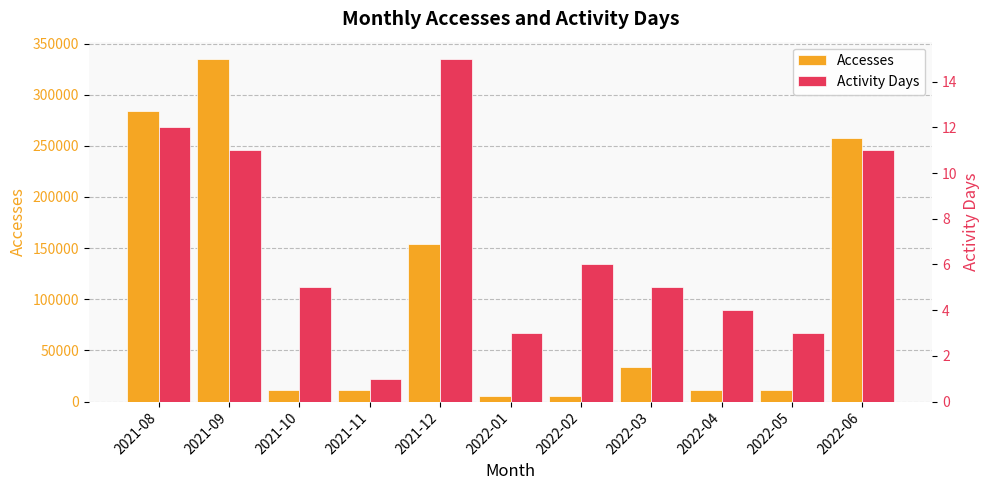

Where does the Accesses series first go above 11415?

2021-08